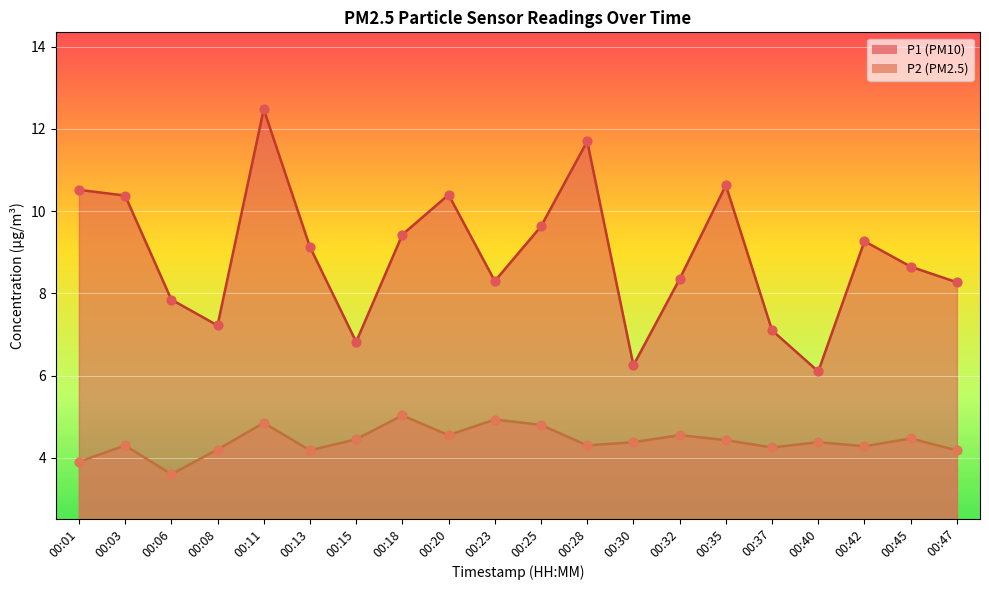

Which series has the largest total across all categories?

P1